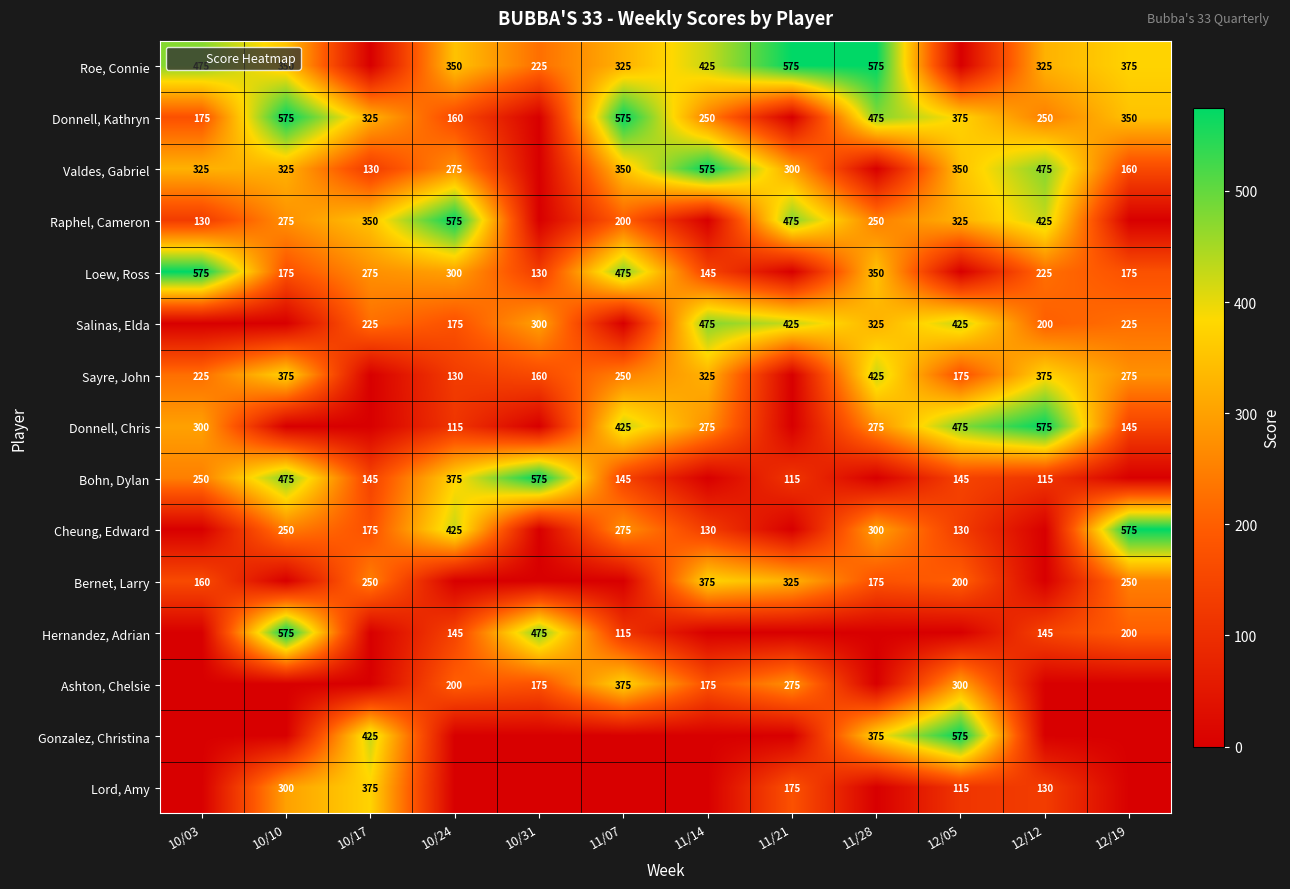

Rank the series by their maximum value, from highest to lowest.

Roe, Connie, Donnell, Kathryn, Valdes, Gabriel, Raphel, Cameron, Loew, Ross, Donnell, Chris, Bohn, Dylan, Cheung, Edward, Hernandez, Adrian, Gonzalez, Christina, Salinas, Elda, Sayre, John, Bernet, Larry, Ashton, Chelsie, Lord, Amy